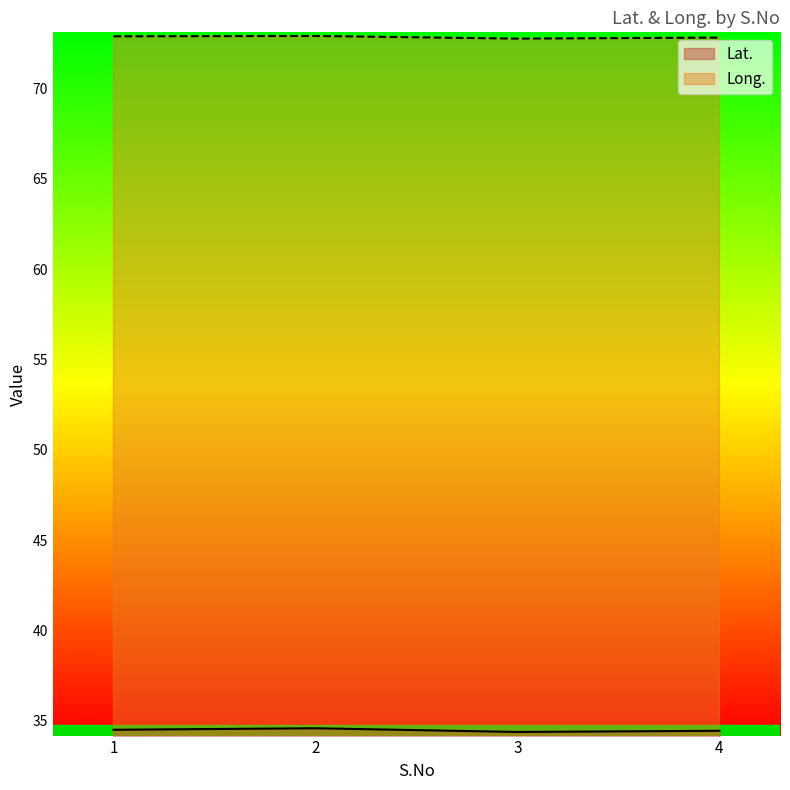

Reading left to right, list all the values displayed in this chart.

Lat.: 1=34.5	2=34.6	3=34.4	4=34.4
Long.: 1=72.9	2=72.9	3=72.8	4=72.8